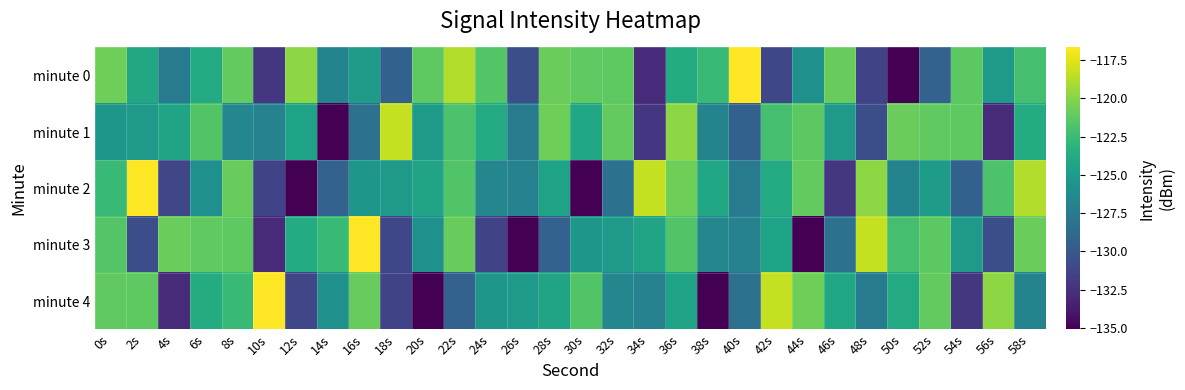

What is the total value across all series at 38s?

-635.3